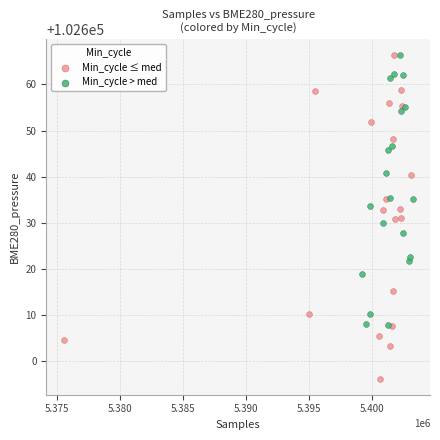

Which series has the largest Y range (max minus min)?

Min_cycle ≤ med